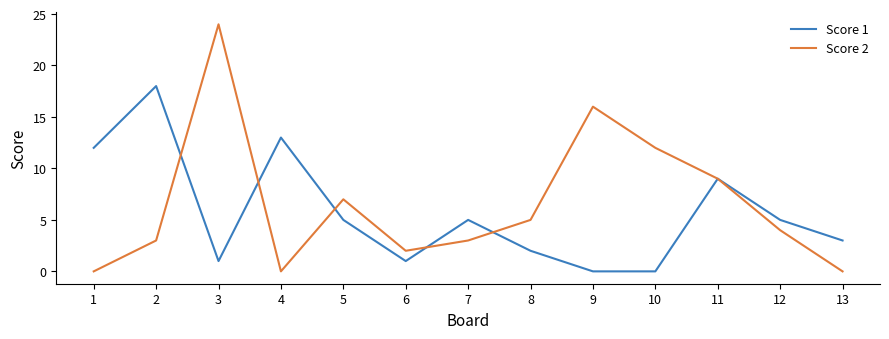

What are all the series names shown in the legend?

Score 1, Score 2